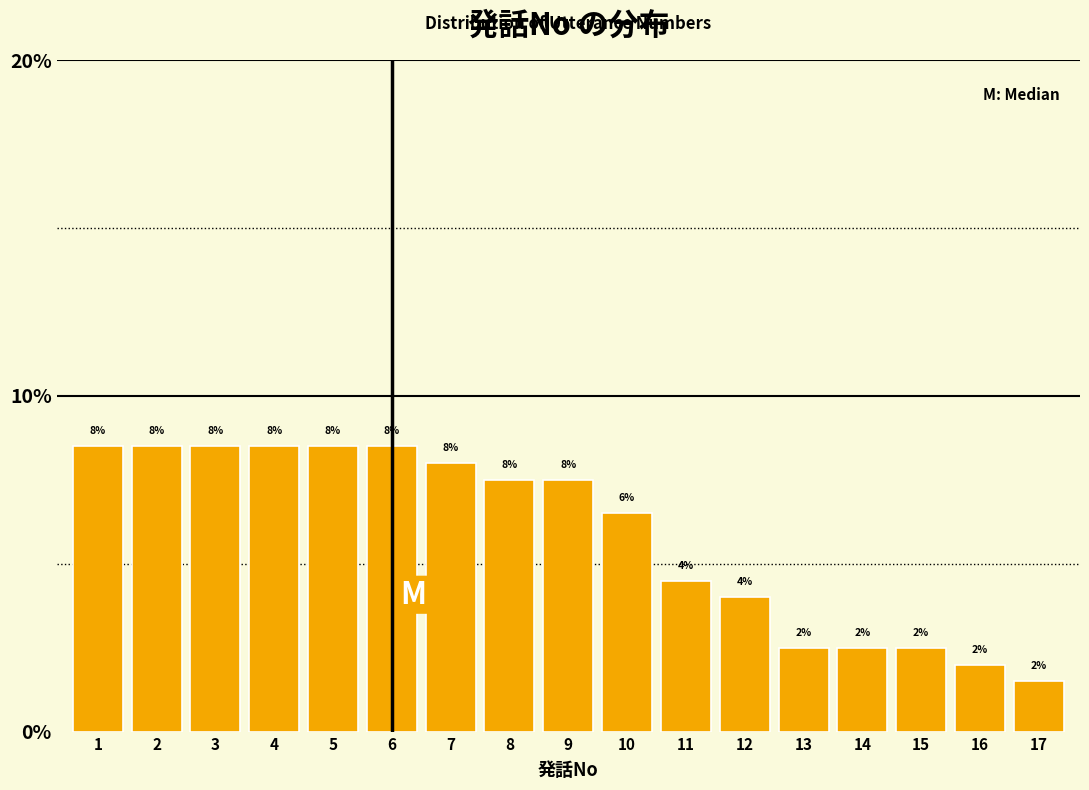

What is the value of the 1st bar from the left?

8.5